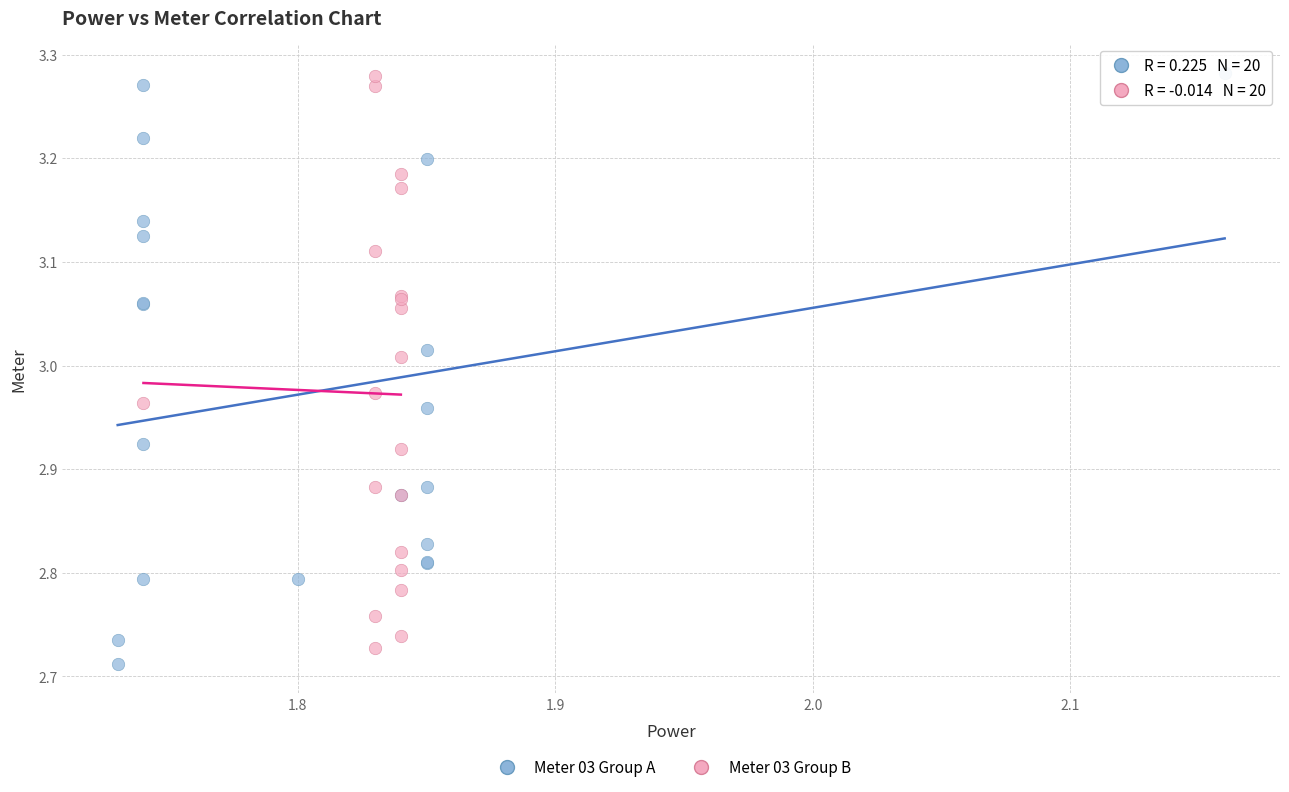

What are all the series names shown in the legend?

Meter 03 Group A, Meter 03 Group B